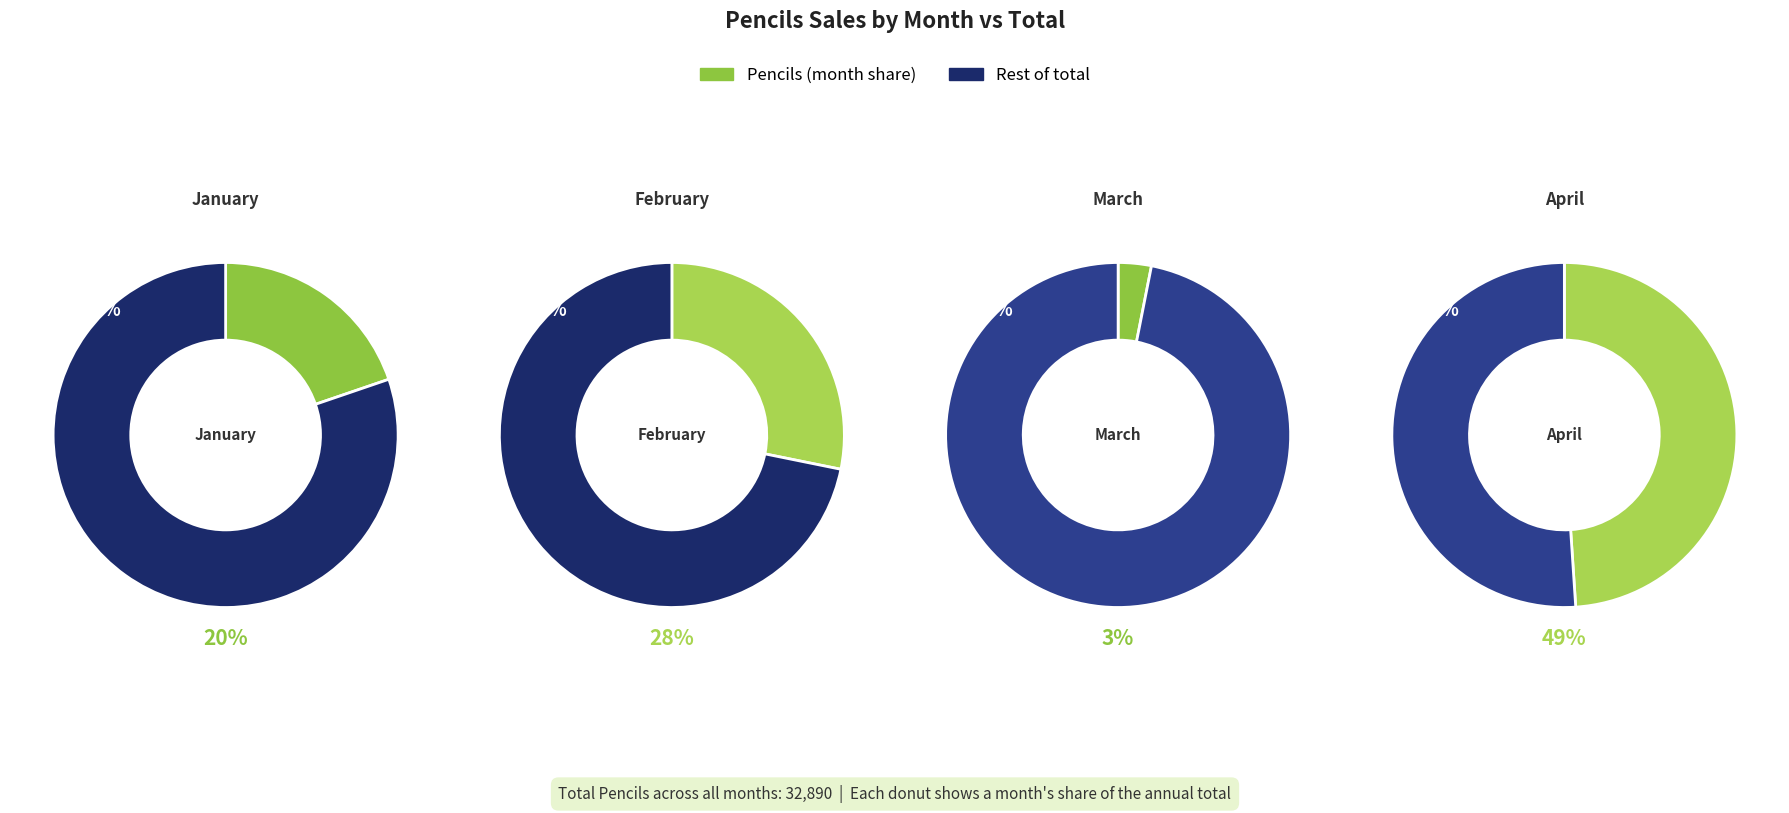

What is the largest slice in the pie chart?

April